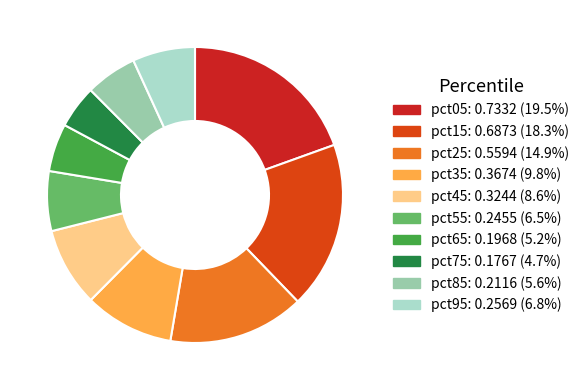

True or false: pct15 accounts for 32% of the total.

False